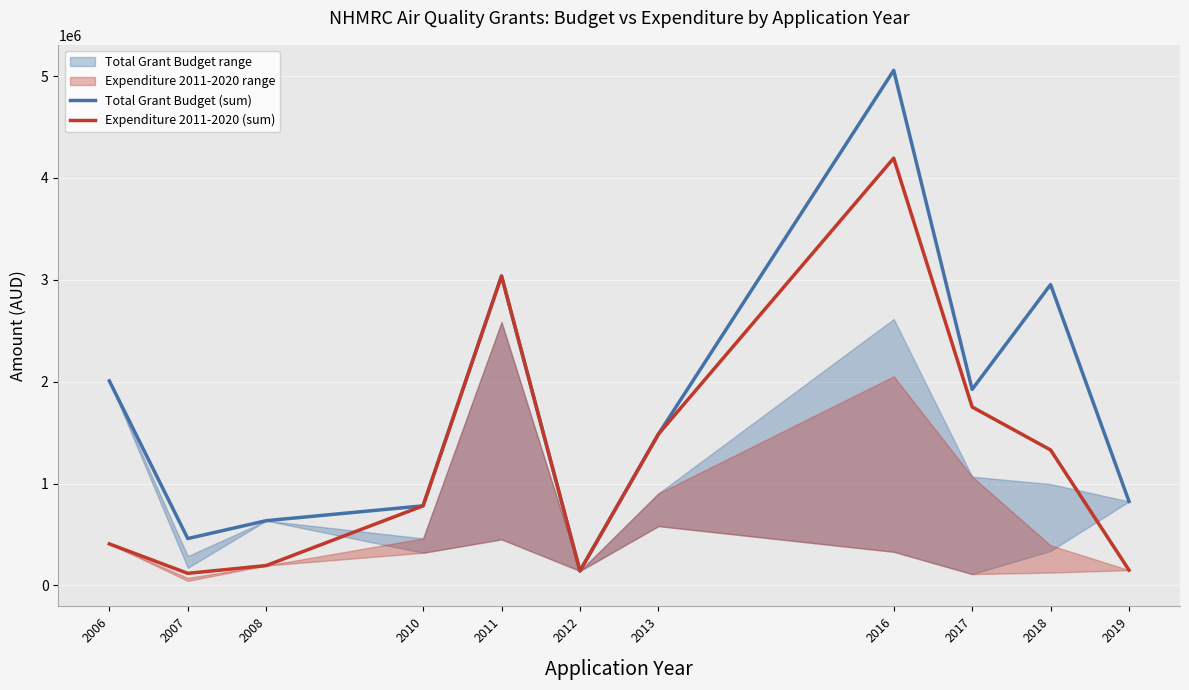

What is the sum of the Expenditure 2011-2020 (sum) values at 2017 and 2006?

2158220.0